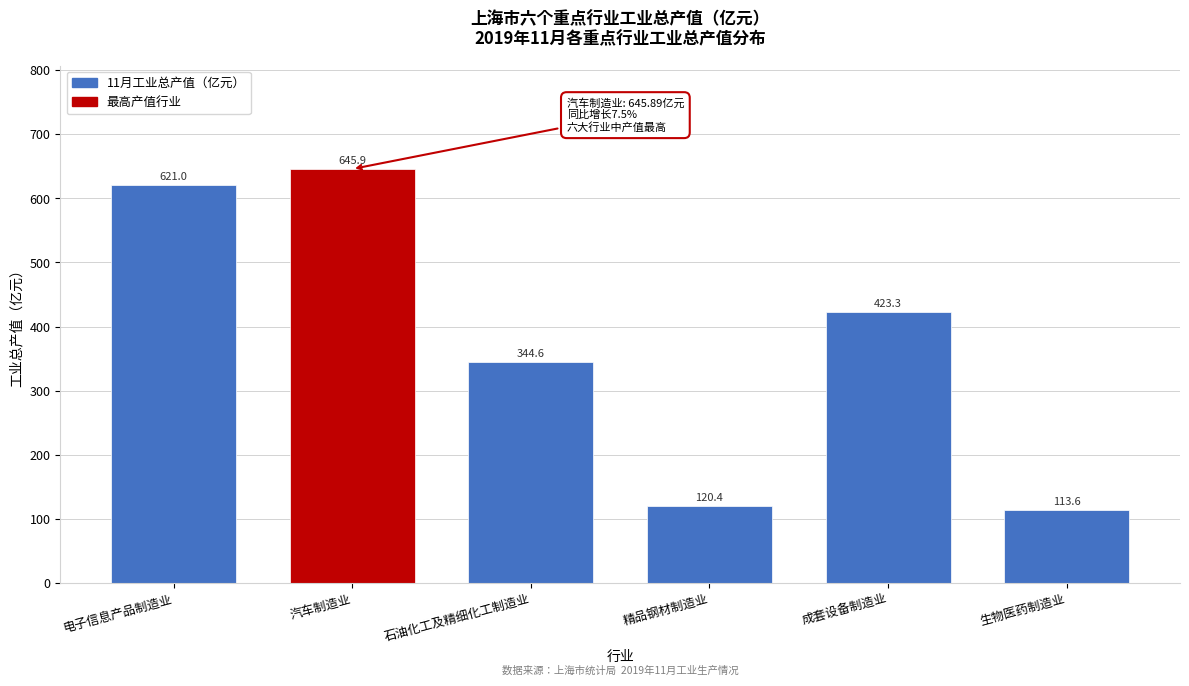

Reading right to left, transcribe all the data shown in this chart.

113.6	423.3	120.4	344.6	645.9	621.0